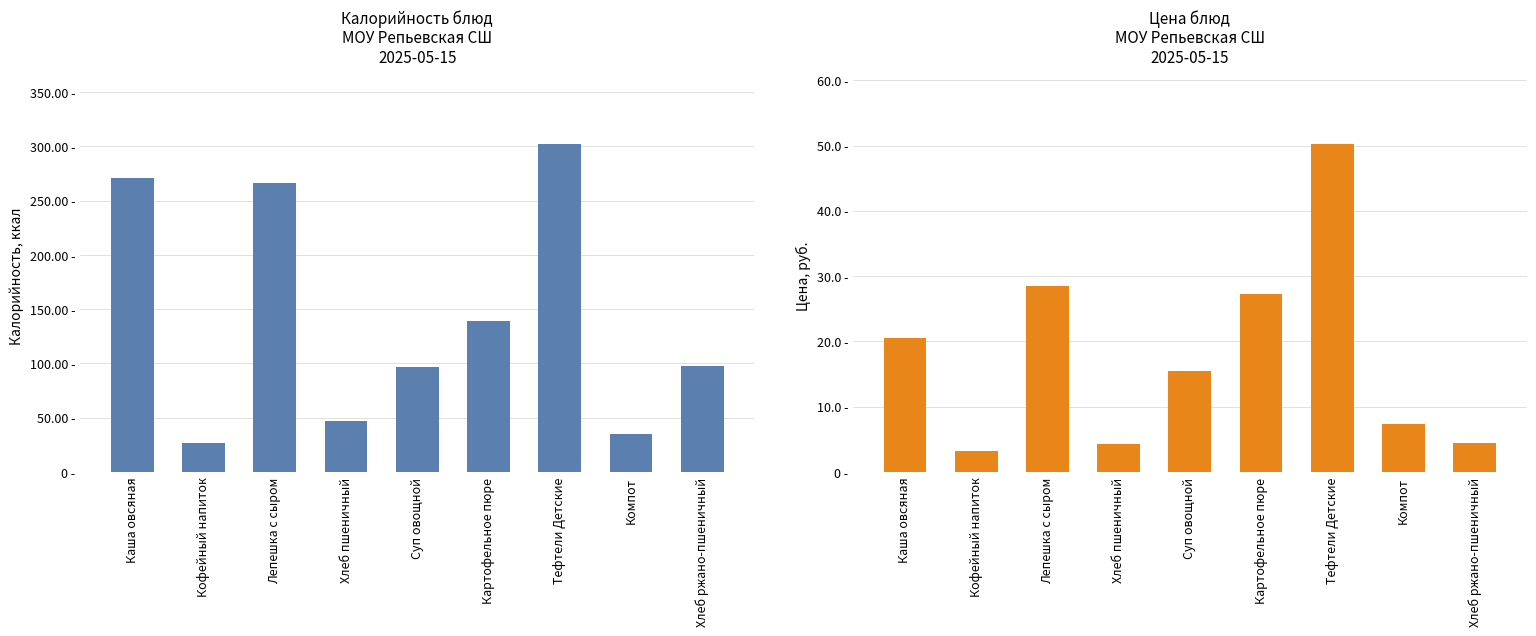

Which has a higher value, Кофейный напиток or Картофельное пюре?

Картофельное пюре